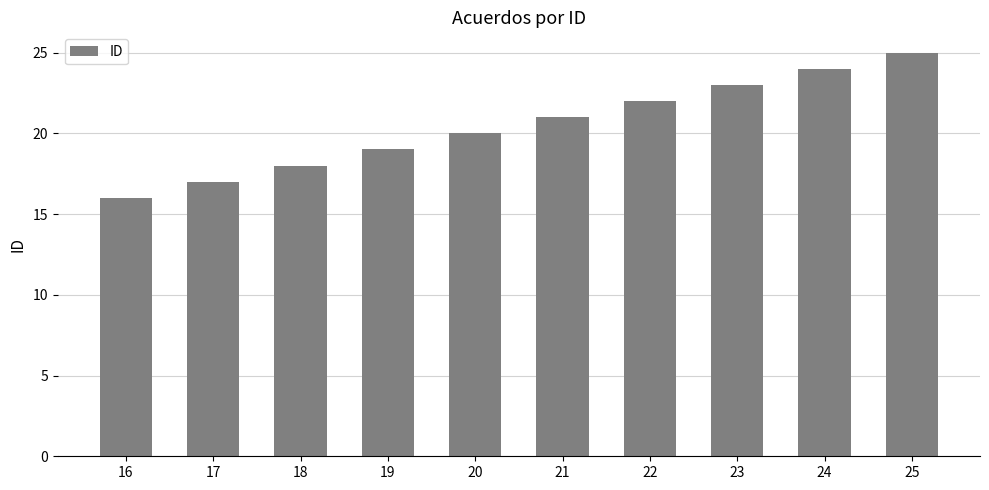

Is it true that the value at 25 is 11?

False